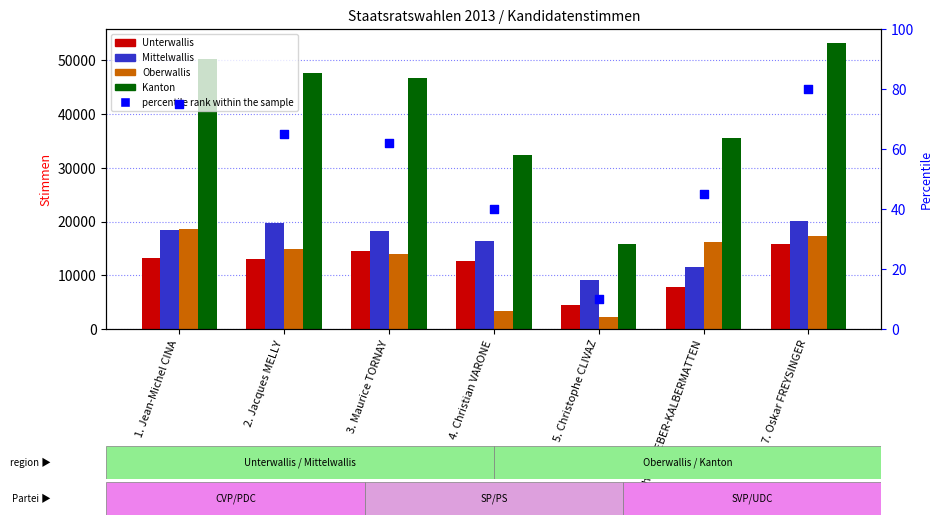

Which series contains the highest Y value?

Kanton